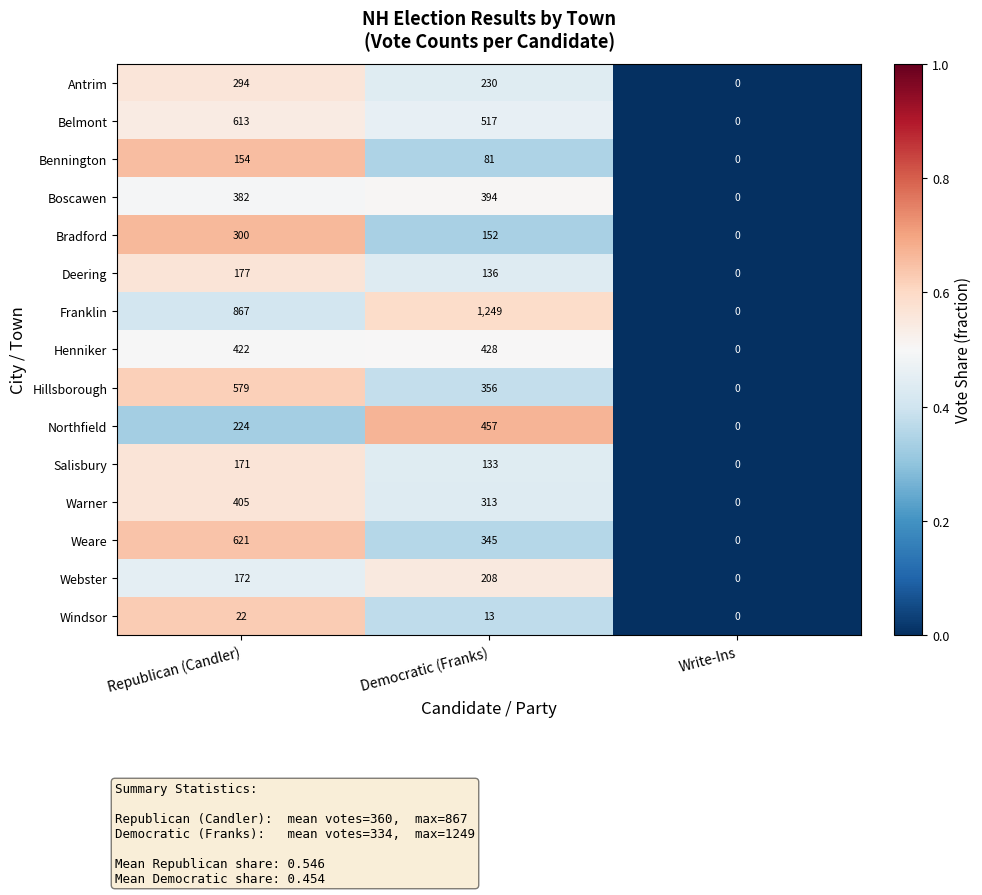

True or false: Bradford has a value of 54 at Democratic (Franks).

False